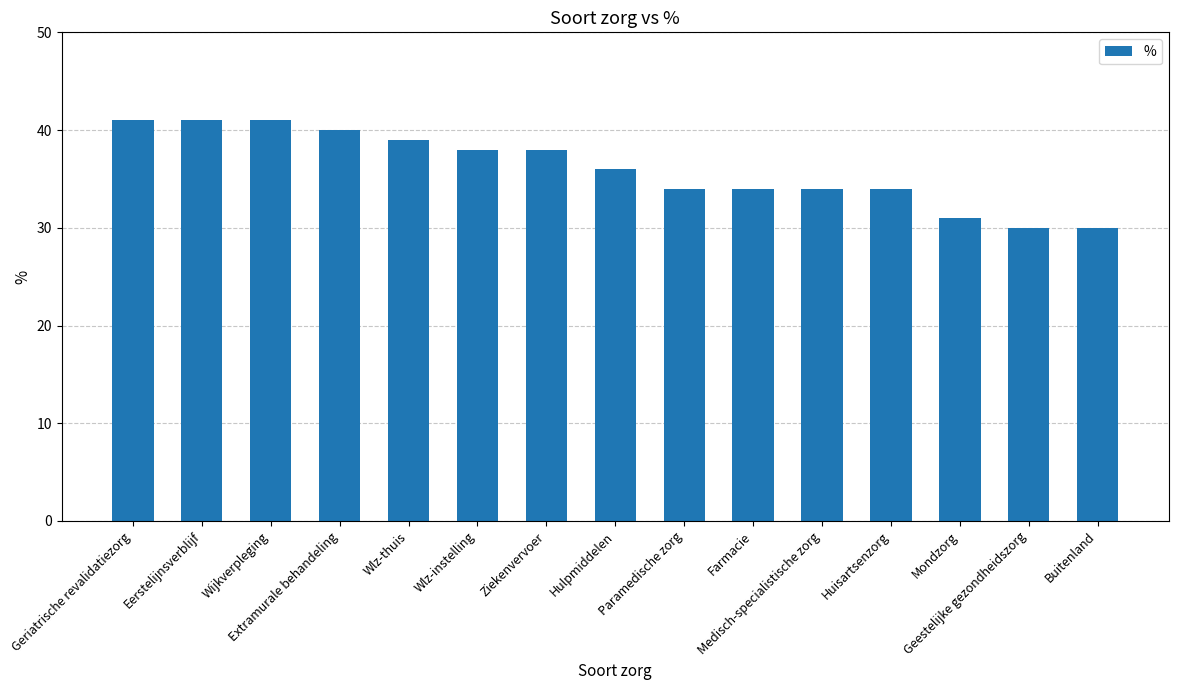

What is the change in value from Medisch-specialistische zorg to Geestelijke gezondheidszorg?

-4